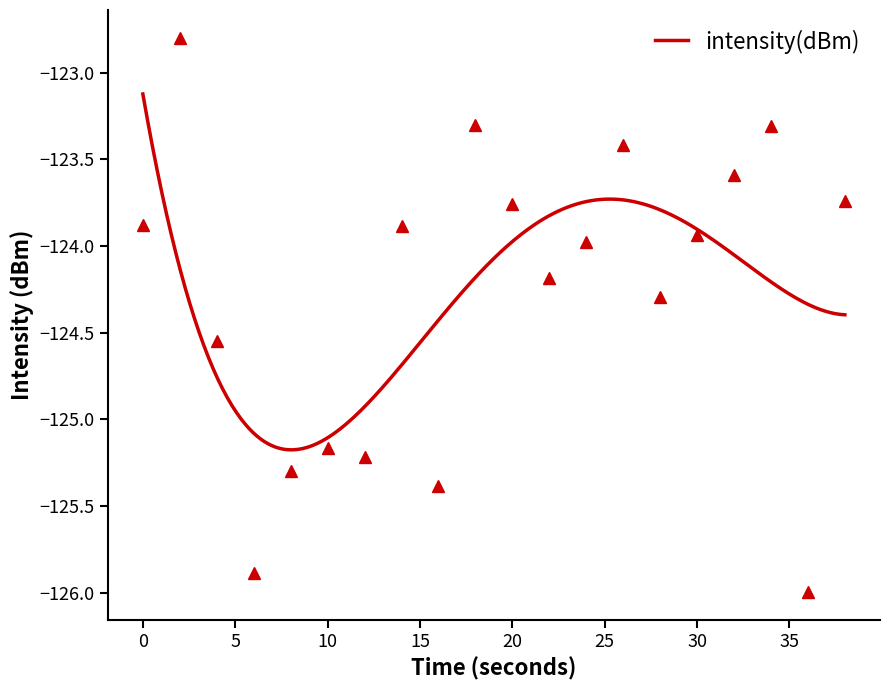

Is this an area chart (filled region under the line)?

No